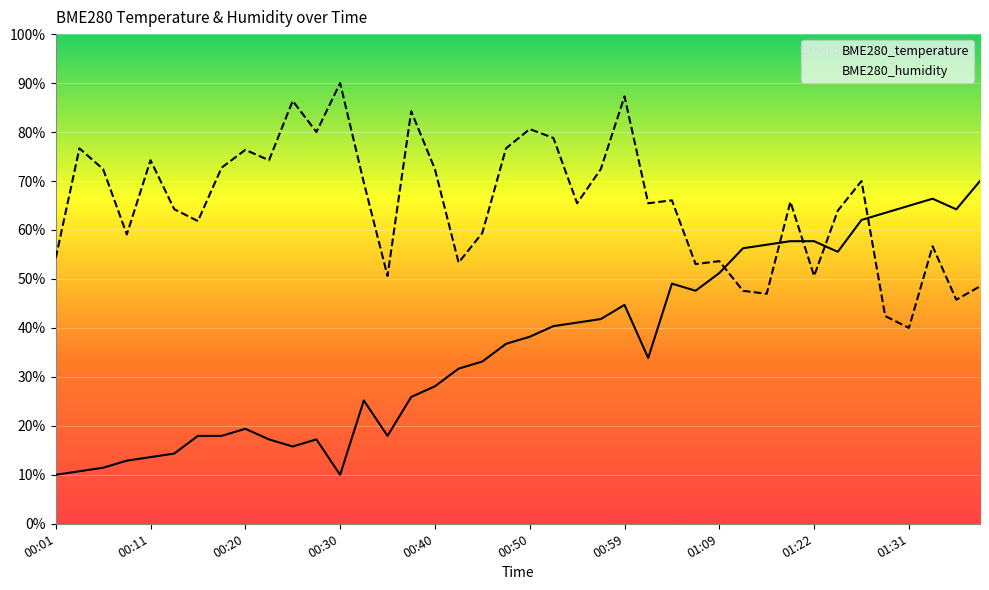

How many values in the BME280_temperature series exceed 36?

20